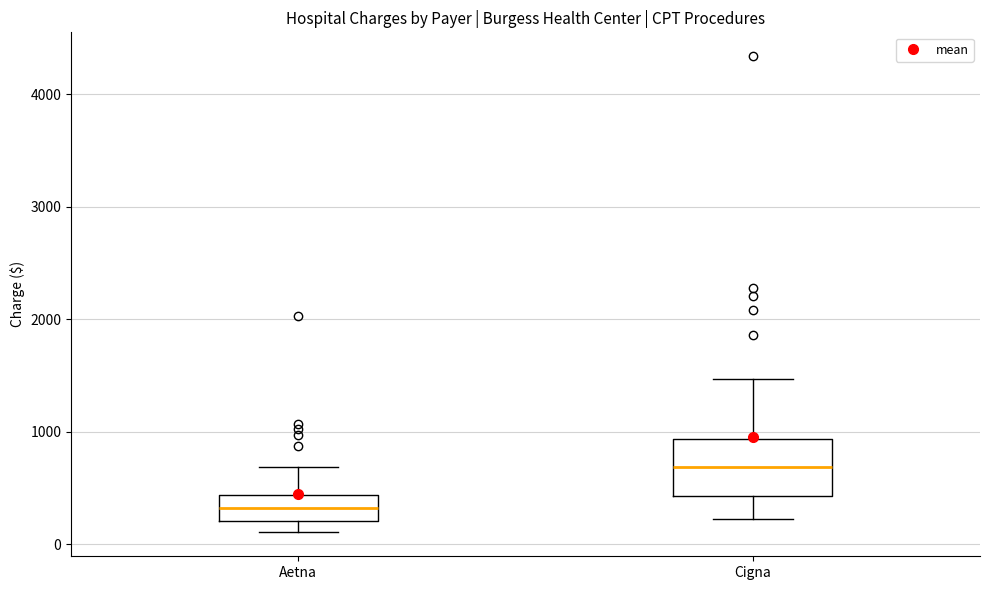

Where does the upper whisker of the box for Aetna end on the y-axis? The values are not printed on the chart, so give them approximately, as read against the axis.

700